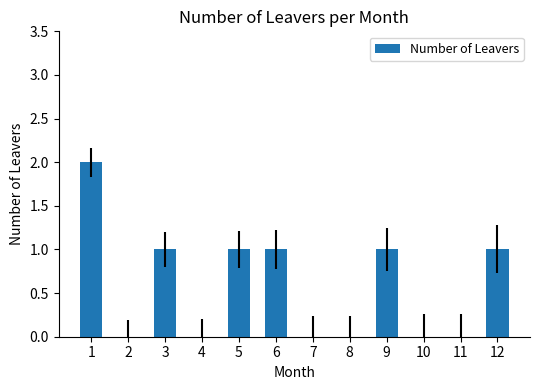

What is the sum of all values?

7